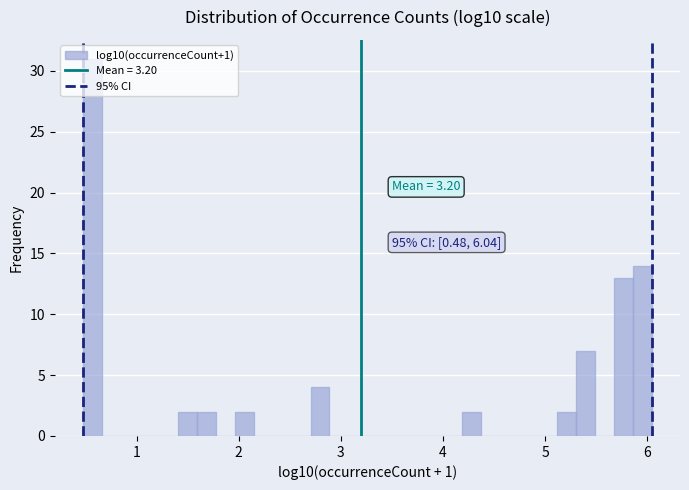

Read against the x-axis, roughly where is the centre of the tallest bar?

0.6